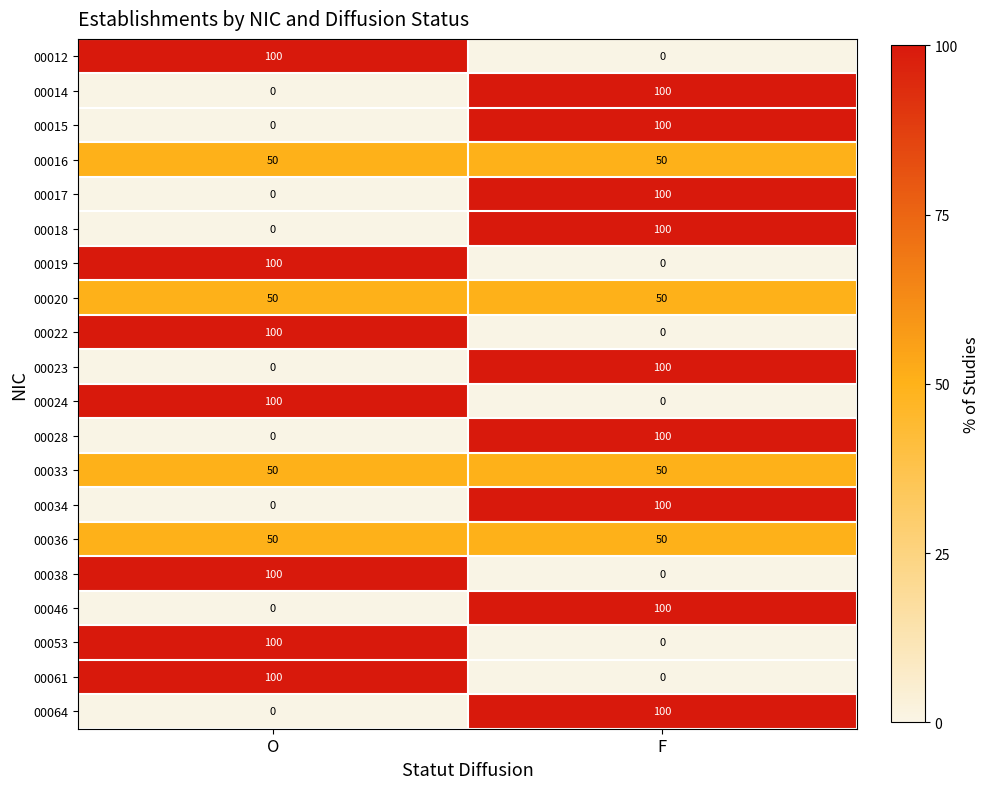

What is the average value of the 00053 series?

50